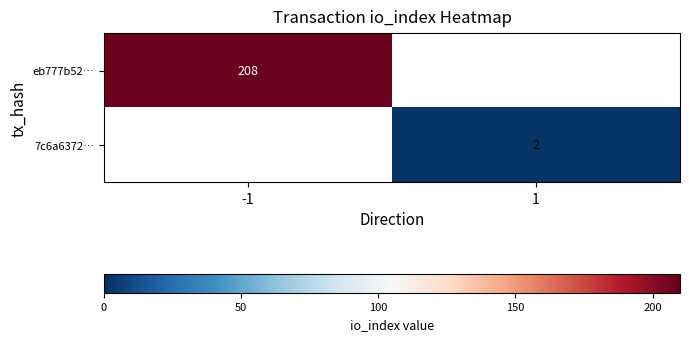

True or false: eb777b52… has a value of 280.5 at -1.

False